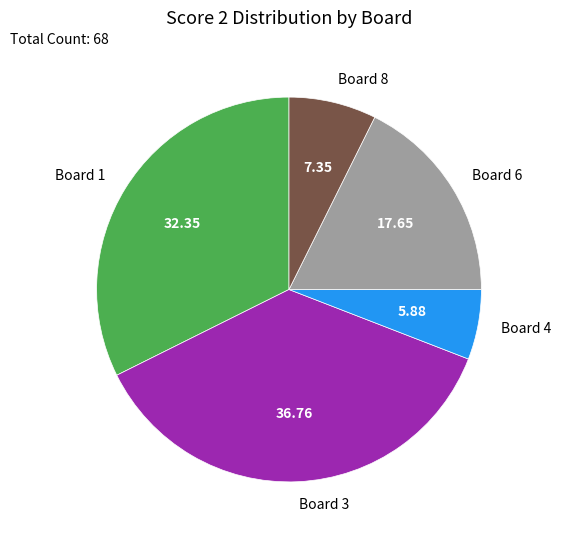

How many segments does this pie chart have?

5